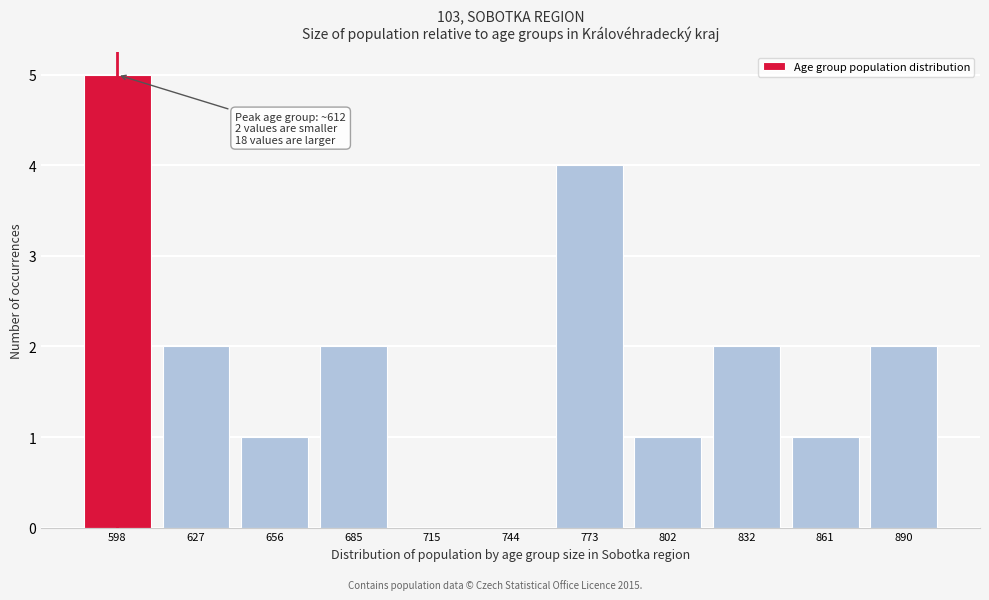

Reading right to left, extract all data points from this chart.

890=2	861=1	832=2	802=1	773=4	744=0	715=0	685=2	656=1	627=2	598=5